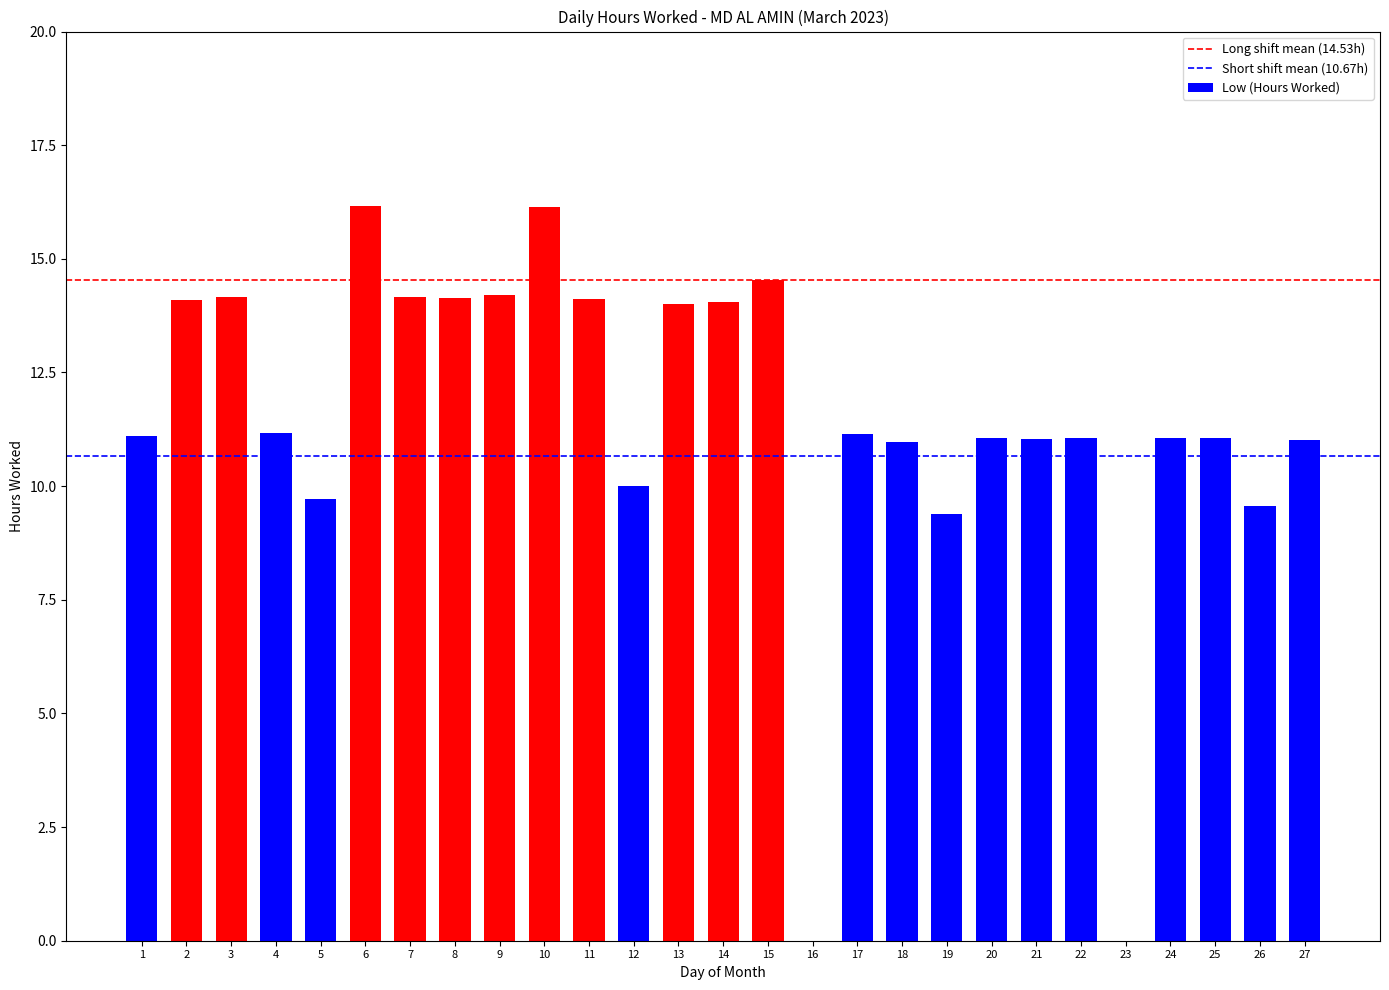

What is the sum of the values at 24 and 8?

25.2